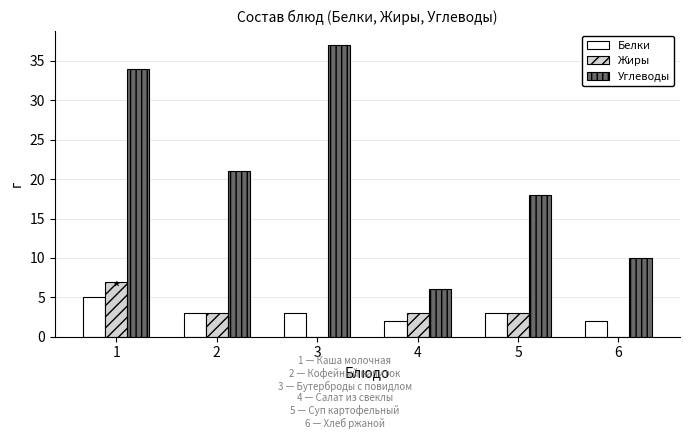

Where does the Жиры series first go above 3?

1